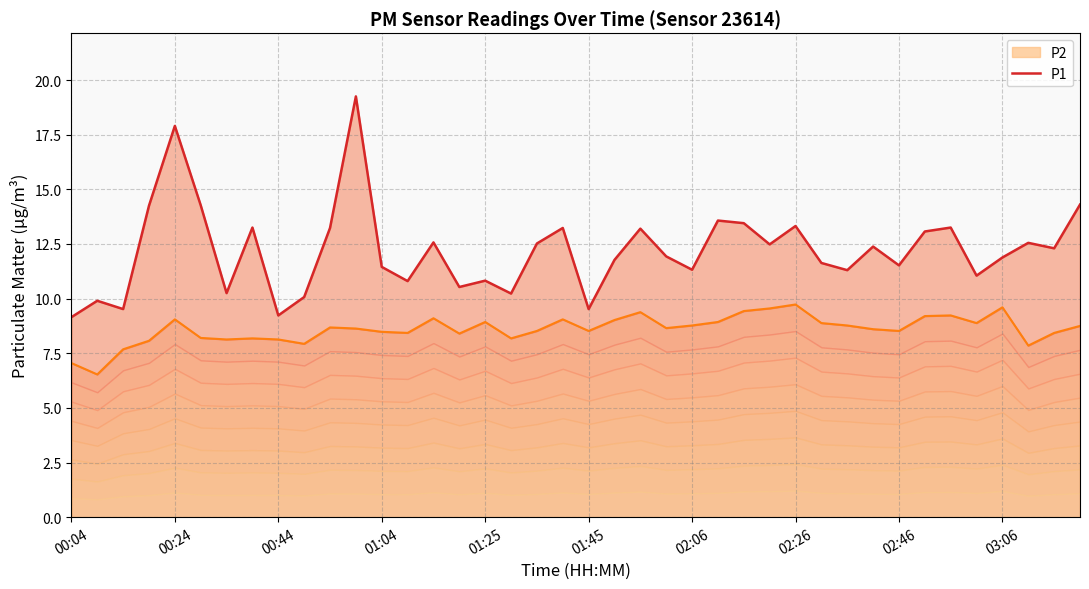

The value at 13 is 10.8. True or false?

True